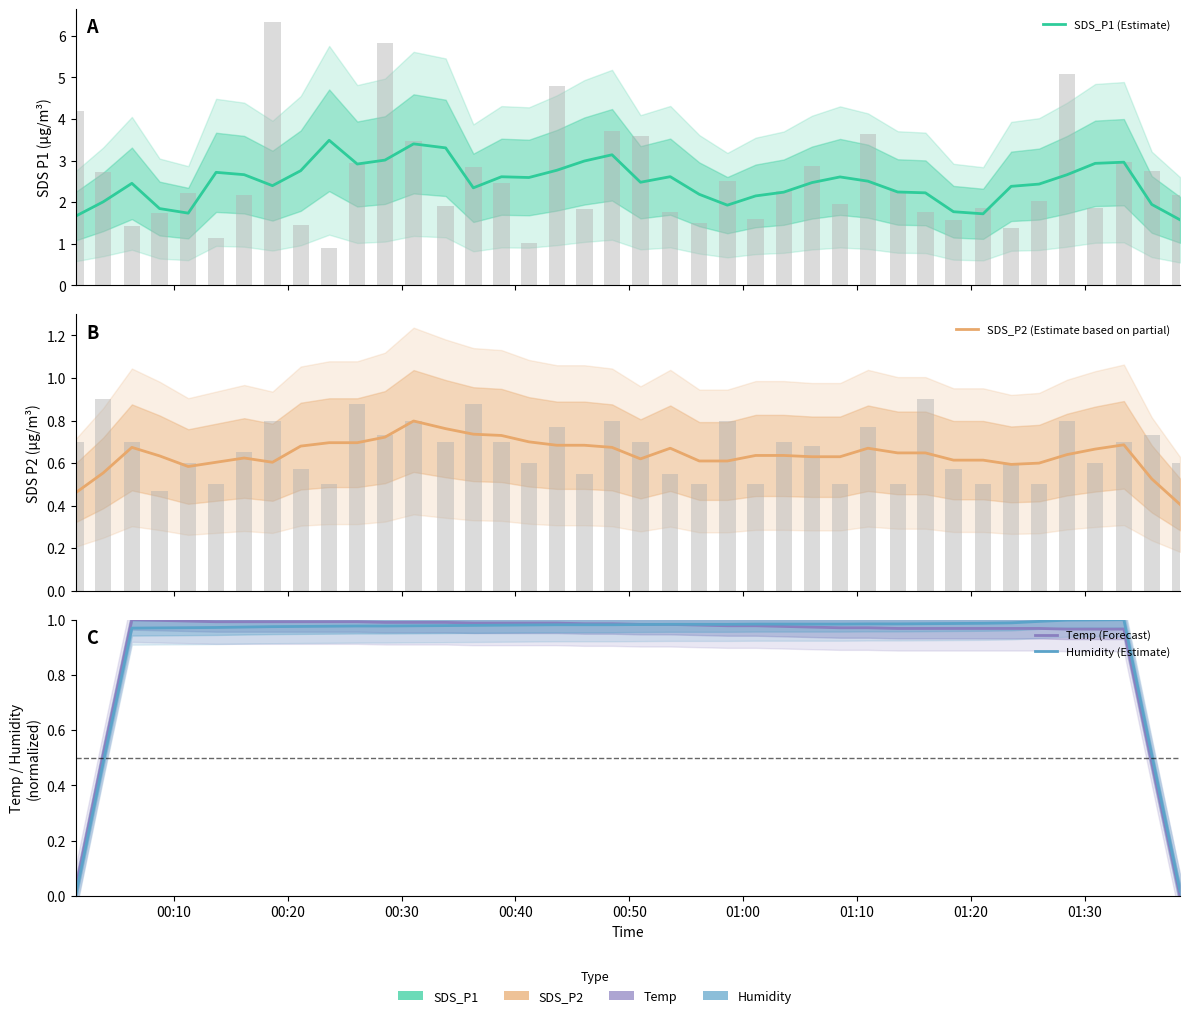

What is the sum of all Temp (Forecast) values?

36.4